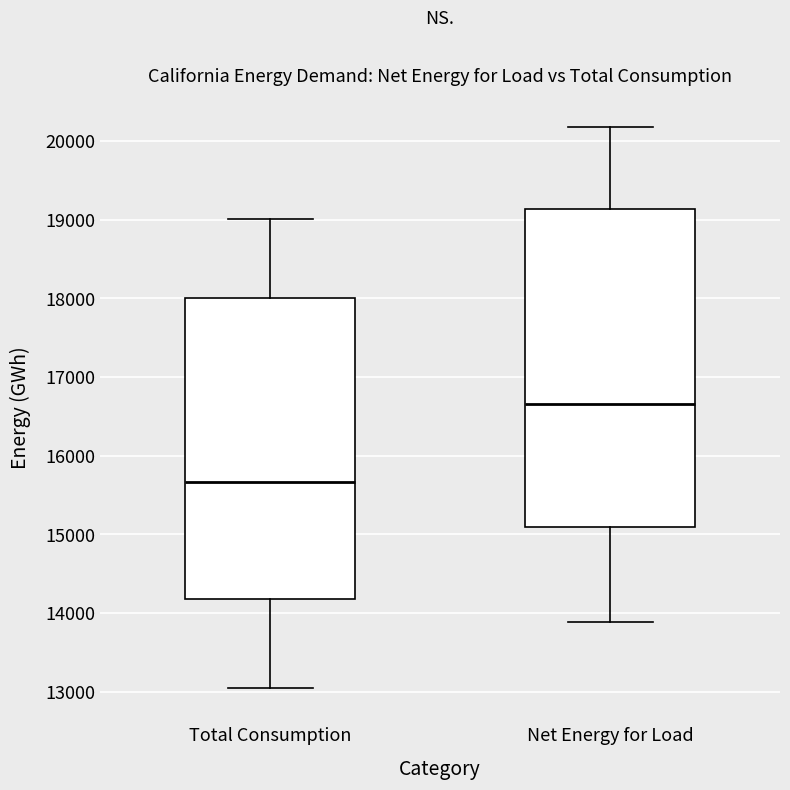

Where is the upper edge of the box for Total Consumption on the y-axis? The values are not printed on the chart, so give them approximately, as read against the axis.

18000